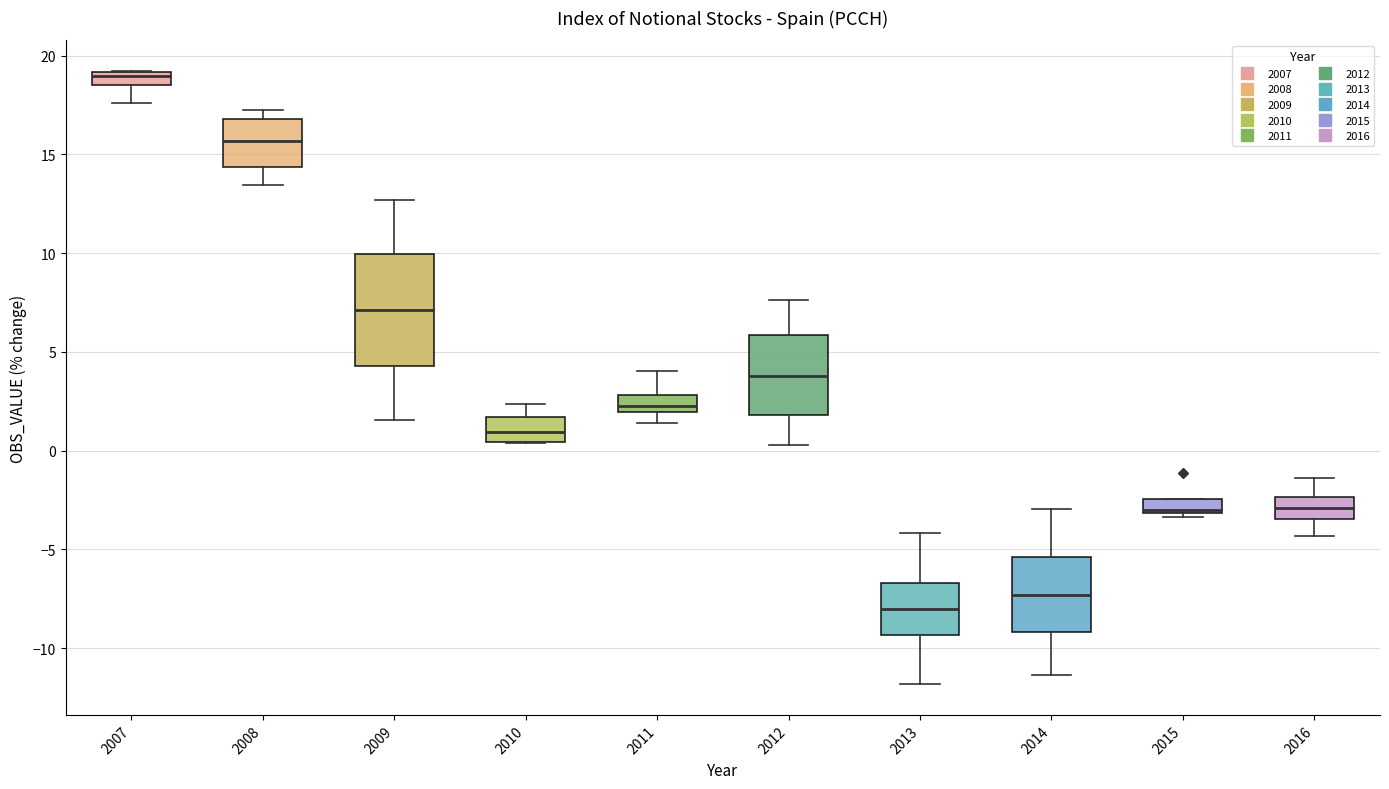

Comparing the boxes themselves (not the whiskers), which one is the tallest?

2009